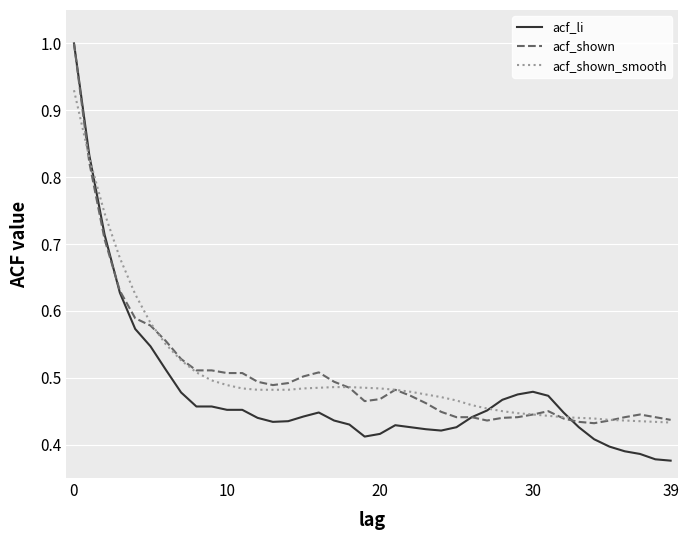

Count the number of data series in this chart.

3